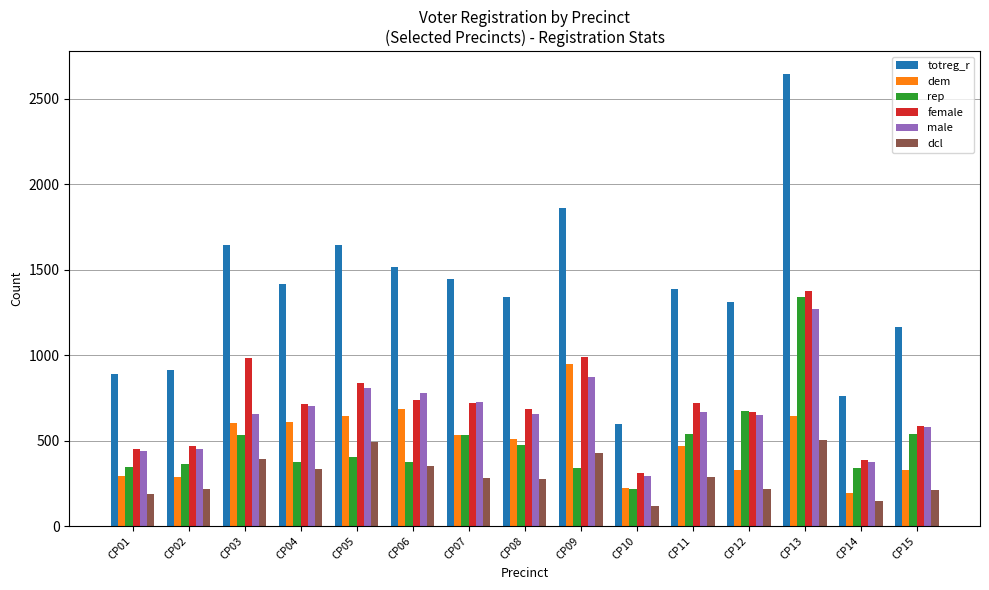

What is the total value across all series at CP09?

5435